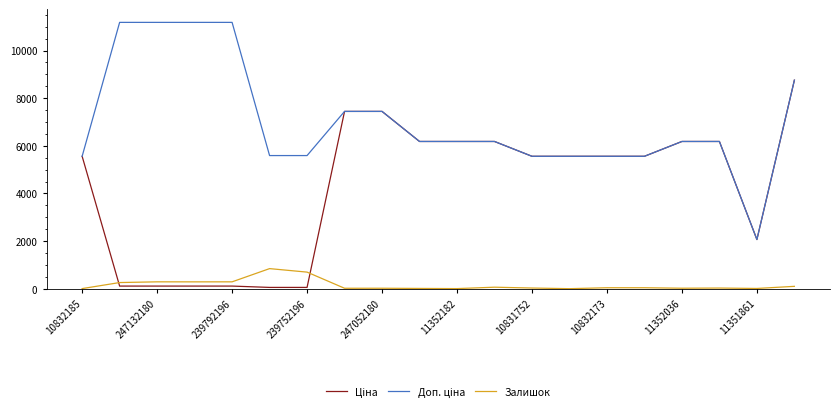

What is the greatest value displayed?

11182.0